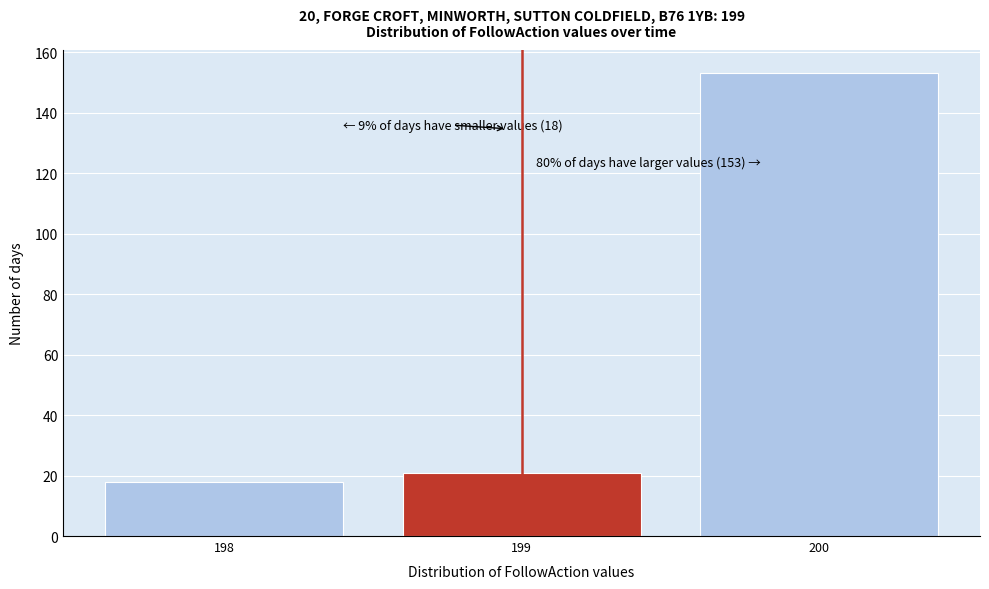

Over which range of the x-axis is the bar tallest?

199.5 to 200.5